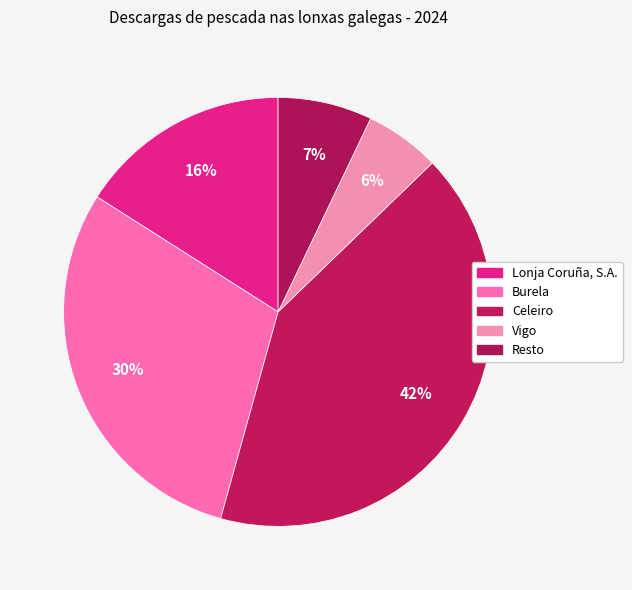

What is the total percentage of Resto and Vigo?

12.8%